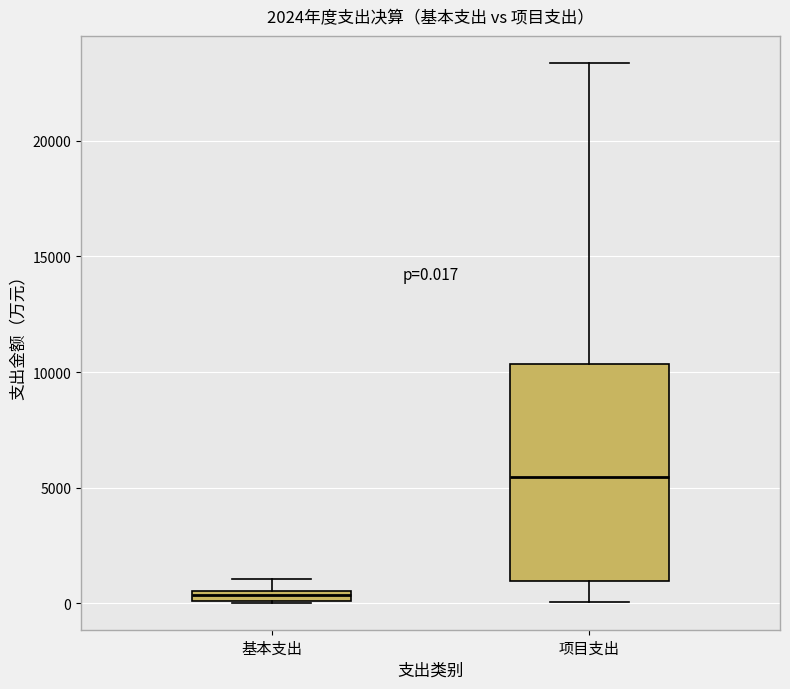

Which box is the tallest, from its lower edge to its upper edge?

项目支出